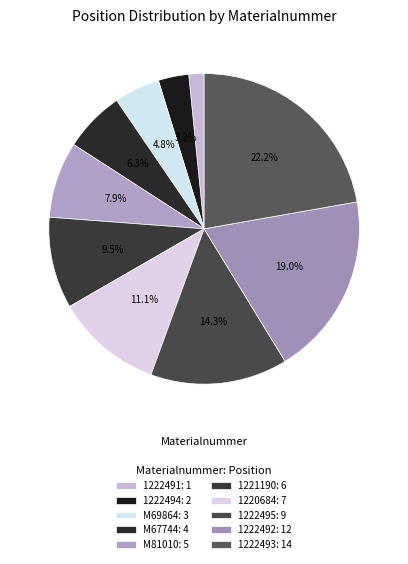

Which slice is the smallest?

1222491